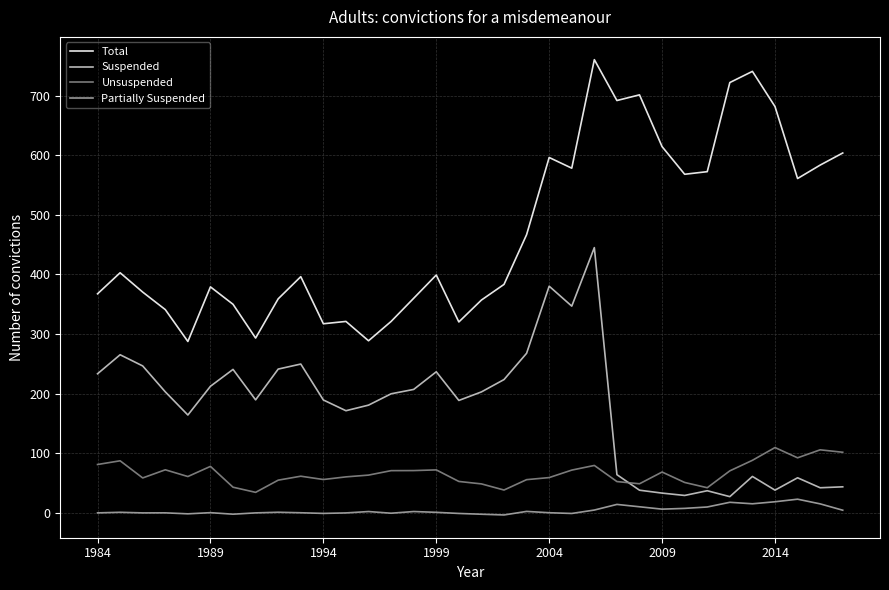

Is this an area chart (filled region under the line)?

No